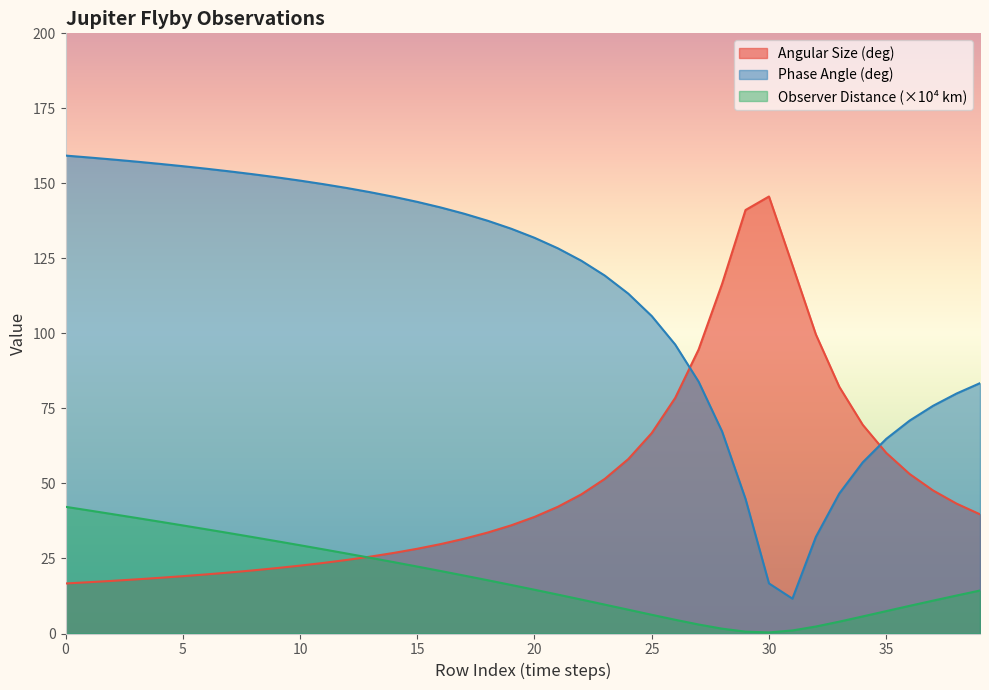

True or false: Observer Distance (km) has more than 1 points higher than both neighbors.

False